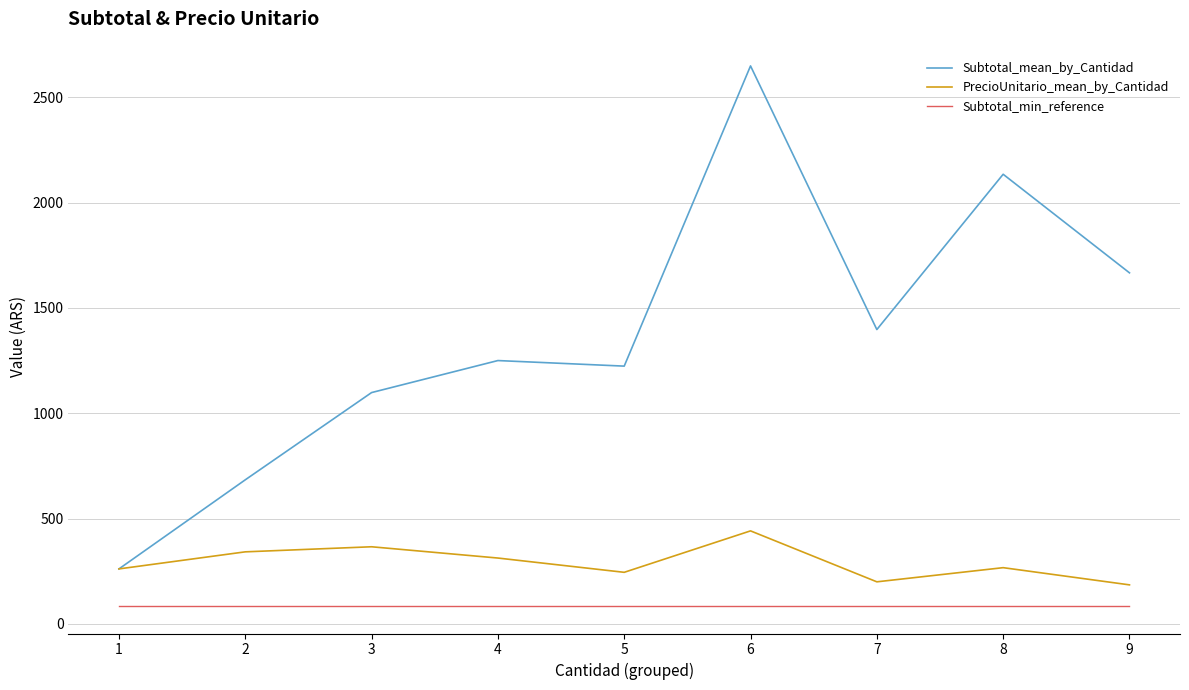

How many interior local peaks does the Subtotal_mean_by_Cantidad series have?

3